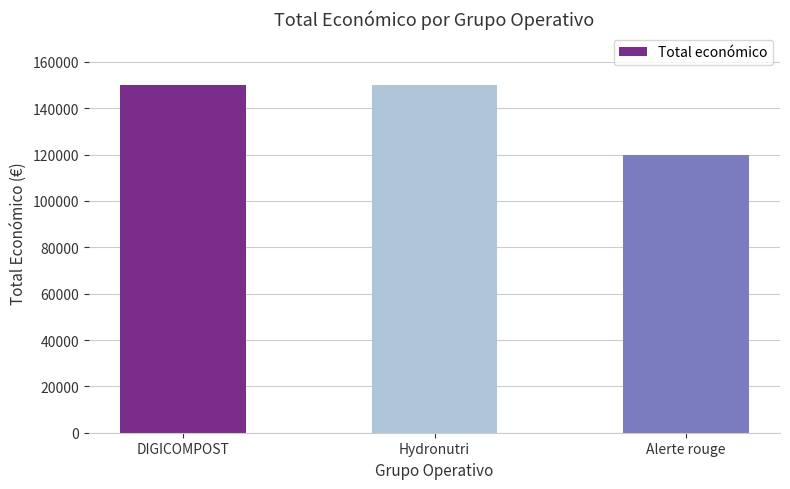

Reading right to left, list all the values displayed in this chart.

Alerte rouge=120000	Hydronutri=150000	DIGICOMPOST=150000